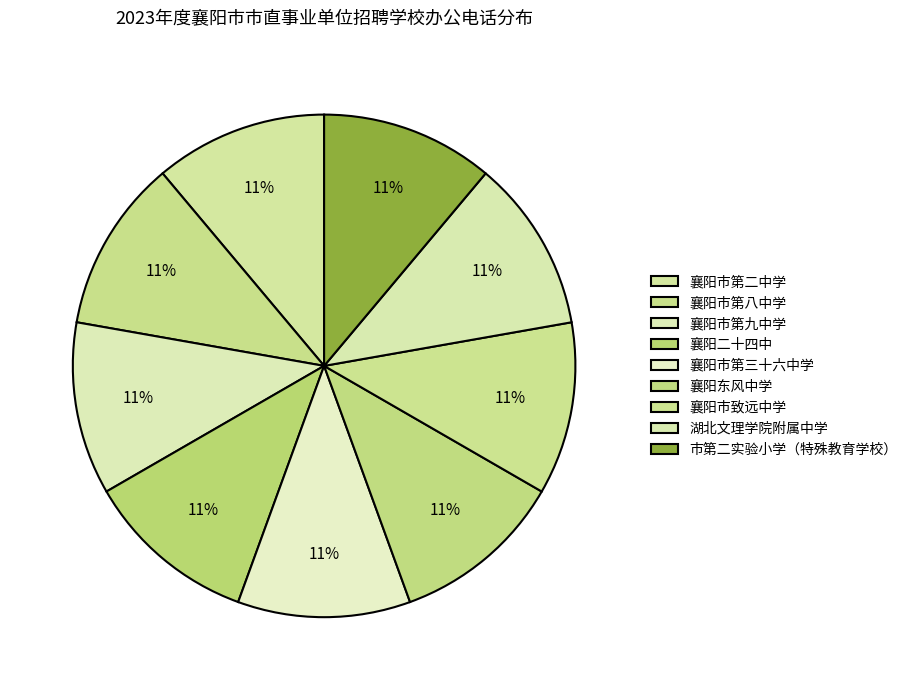

To the nearest percent, what percentage of the pie is 襄阳市致远中学?

11%